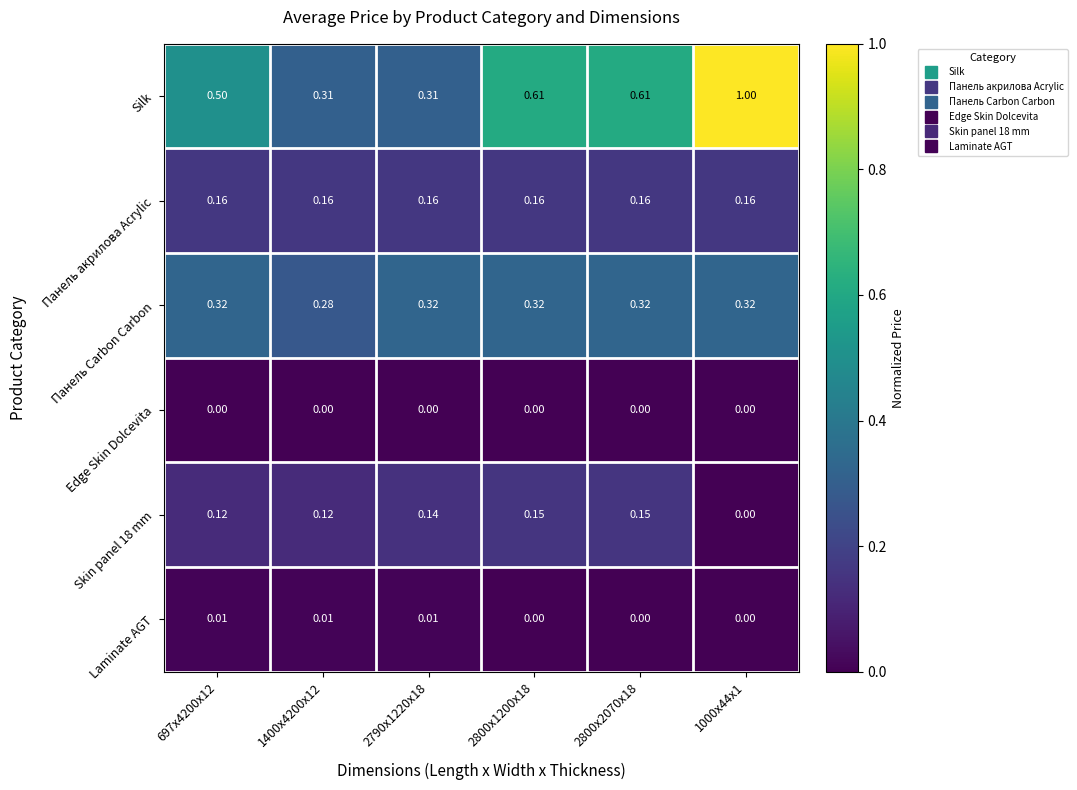

Which series has the largest total across all categories?

Silk